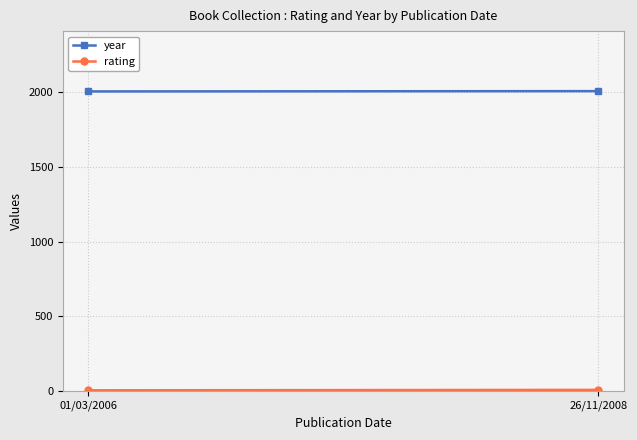

Between 01/03/2006 and 26/11/2008, which series saw the biggest shift?

rating